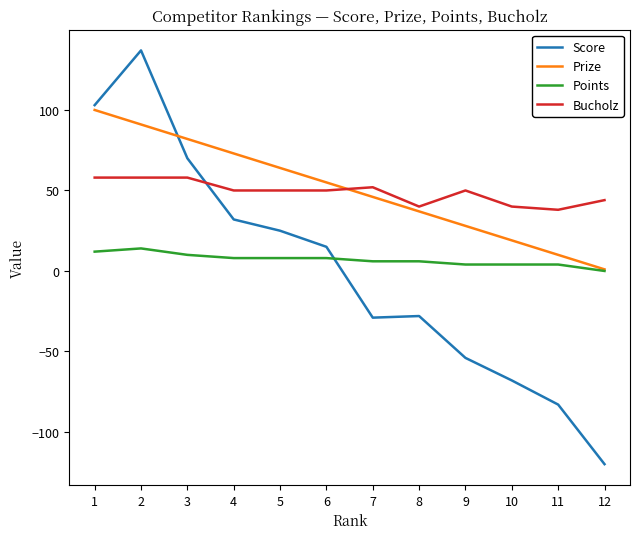

What are all the series names shown in the legend?

Score, Prize, Points, Bucholz